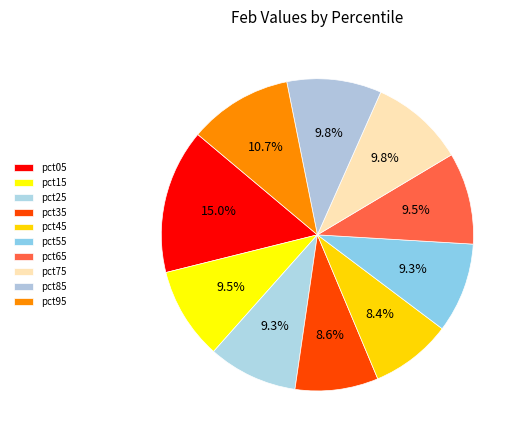

To the nearest percent, what is the average slice percentage?

10%